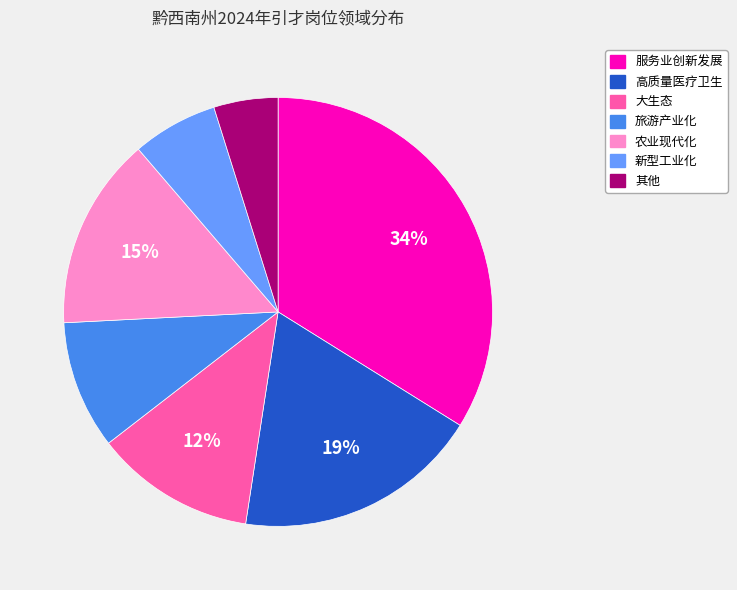

Is there a majority slice in this chart?

No